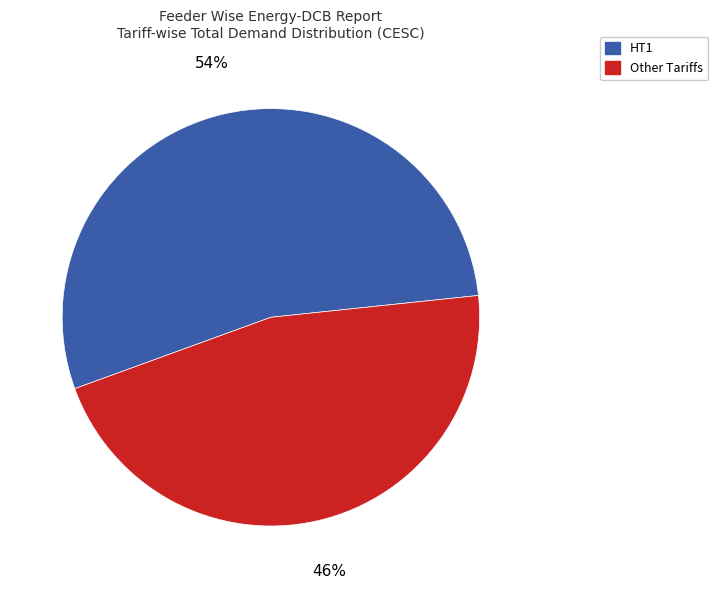

To the nearest percent, what is the difference between the largest and smallest slice percentages?

8%